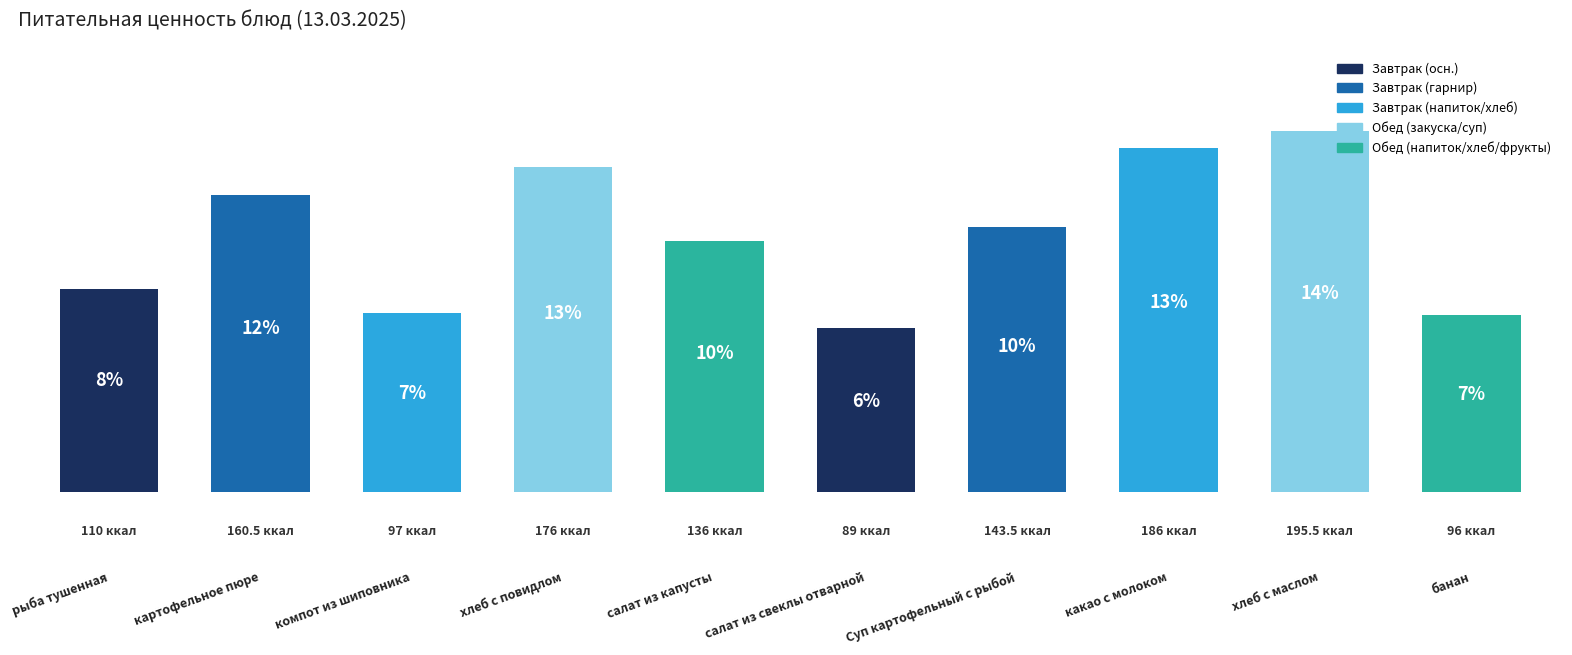

Reading left to right, list all the values displayed in this chart.

110.0	160.5	97.0	176.0	136.0	89.0	143.5	186.0	195.5	96.0